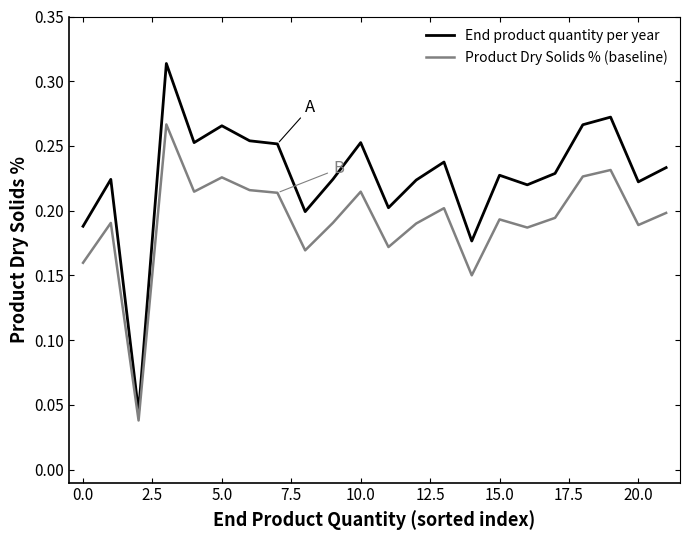

How many lines are shown in the chart?

2